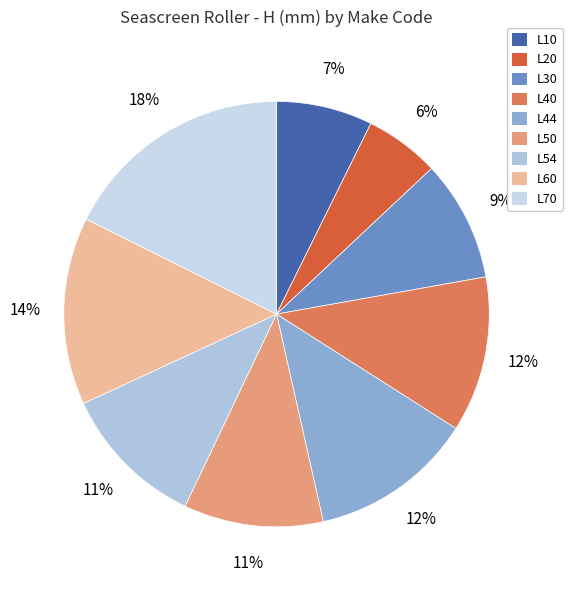

Does L10 represent more than half of the total?

No